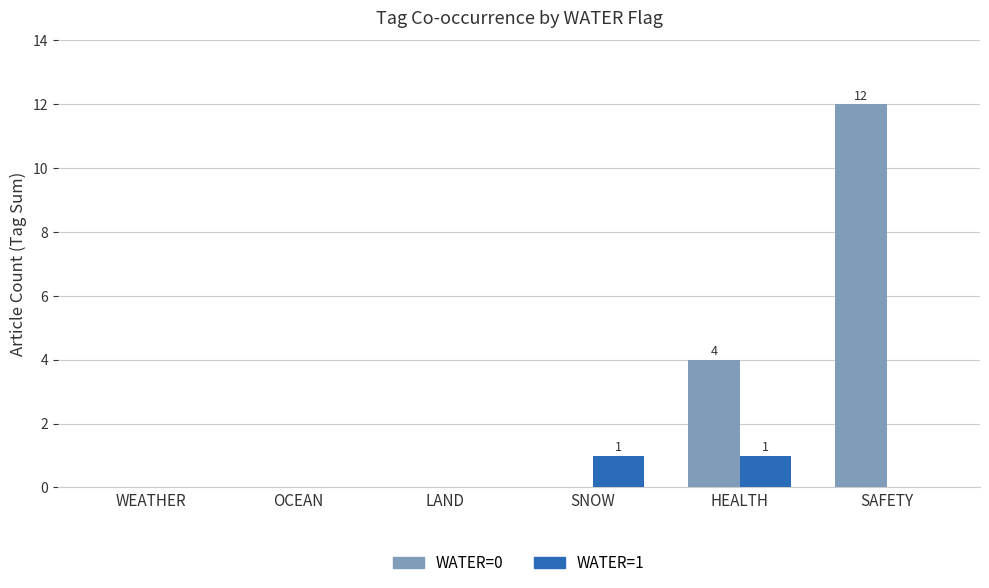

Is it true that WATER=0 equals 4 at SAFETY?

False